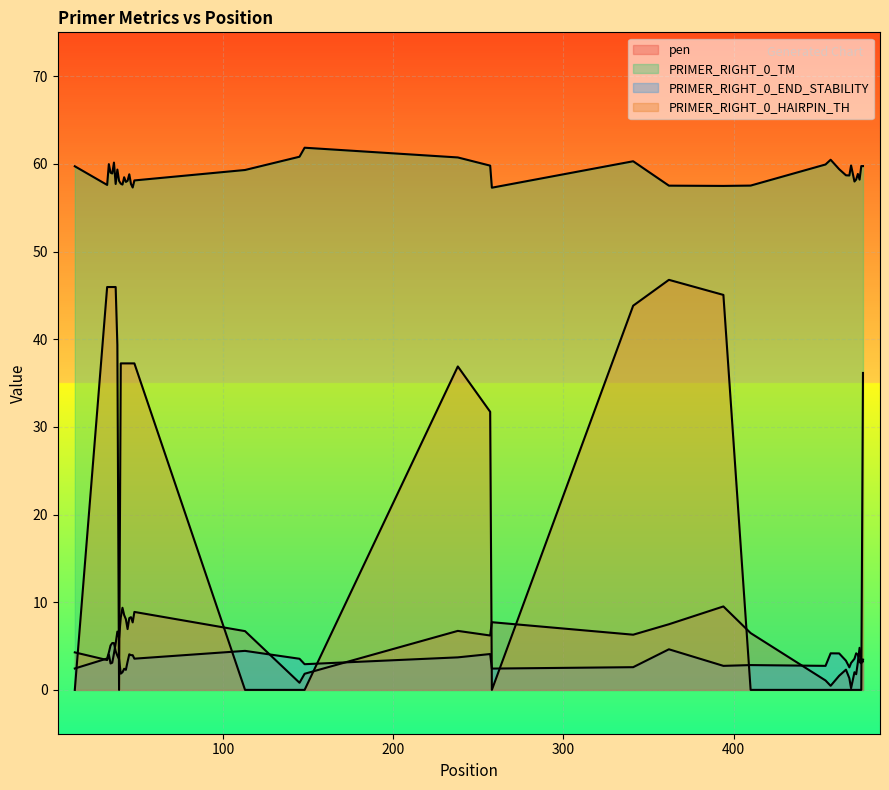

How many lines are shown in the chart?

4